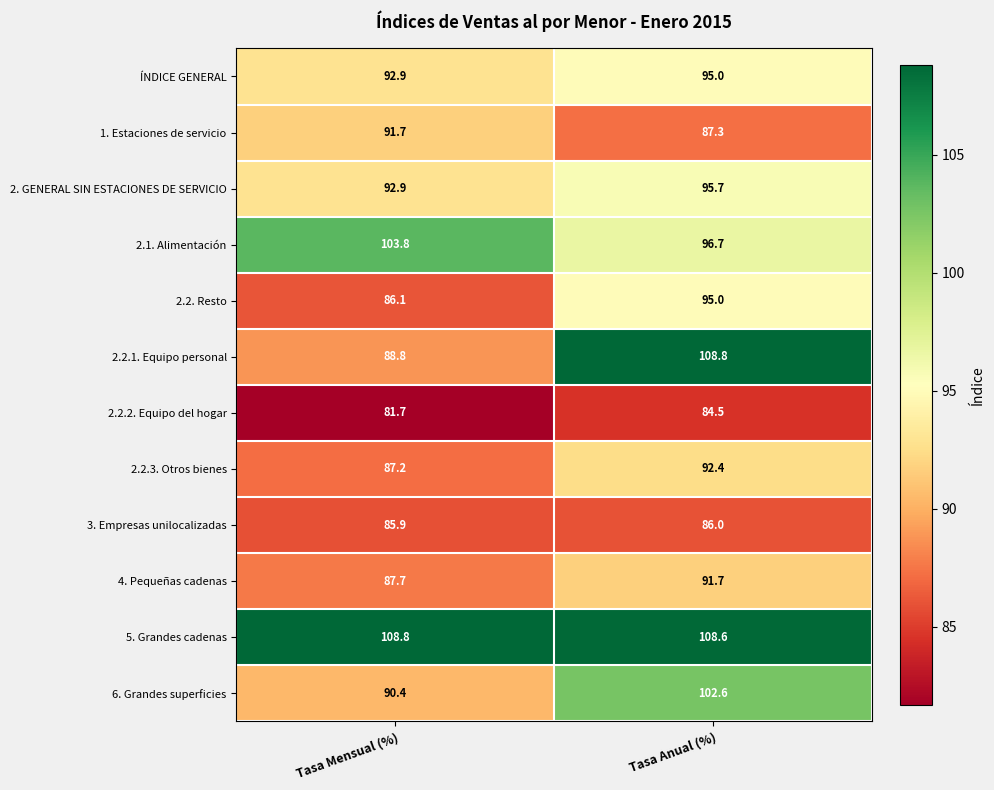

Which series has the largest total across all categories?

5. Grandes cadenas